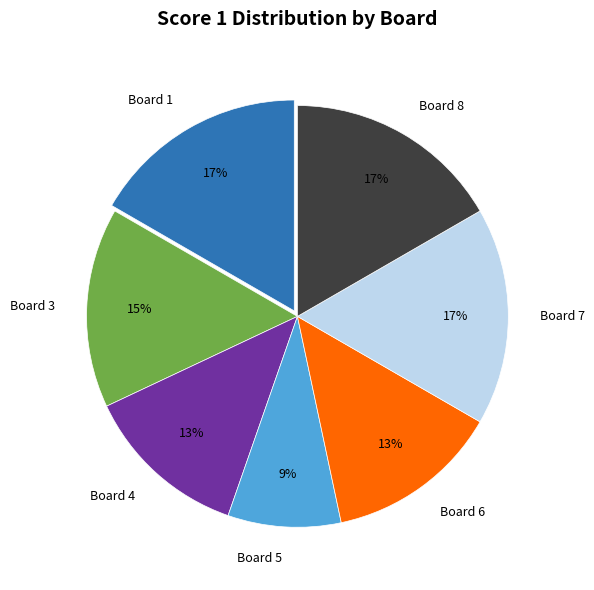

Is there a majority slice in this chart?

No